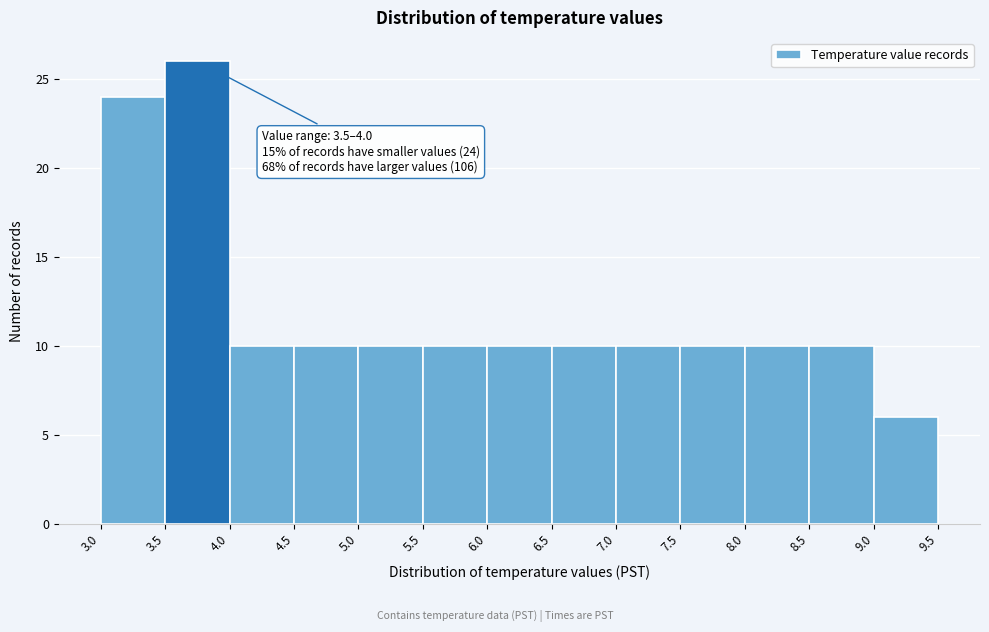

Over which range of the x-axis is the bar tallest?

3.5 to 4.0